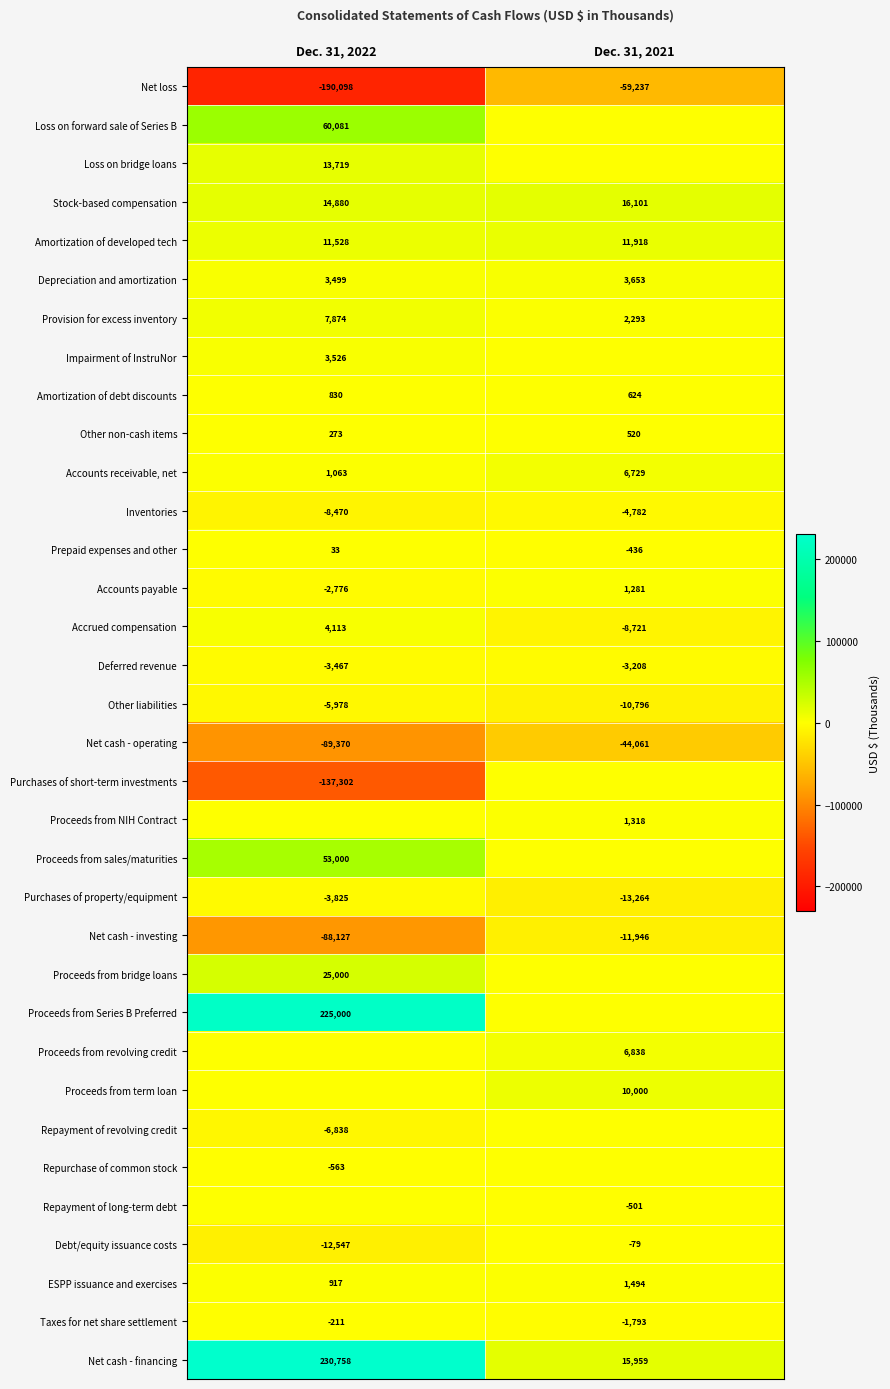

Where is Depreciation and amortization nearest to the value 3576?

Dec. 31, 2022